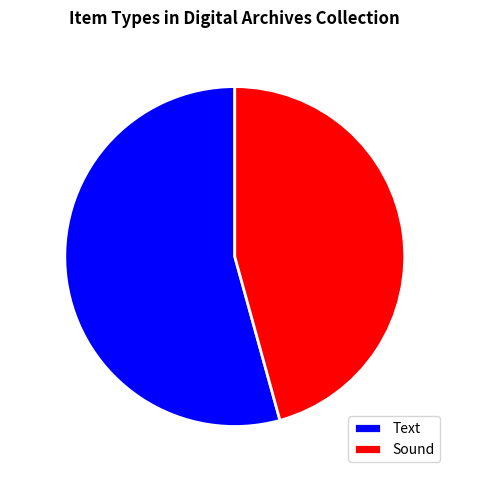

Rank the categories by value from lowest to highest.

Sound, Text